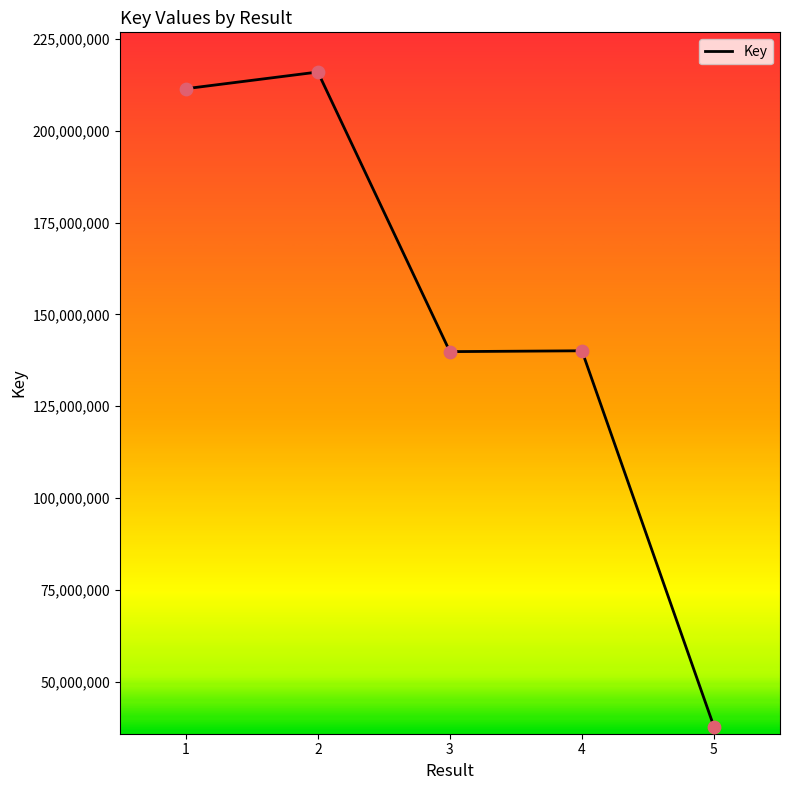

What is the change in value from 1 to 4?

-71316402